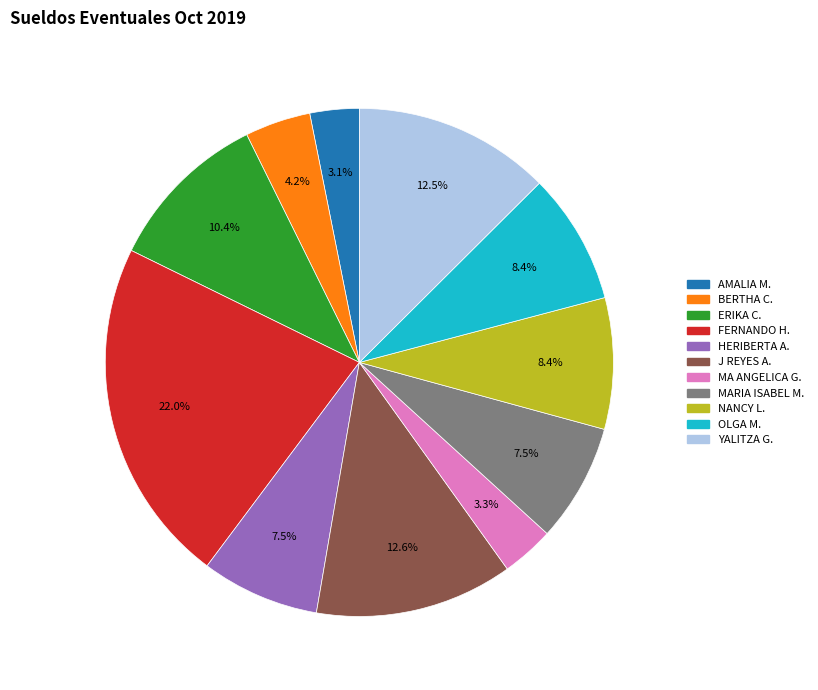

Does any single category account for the majority?

No